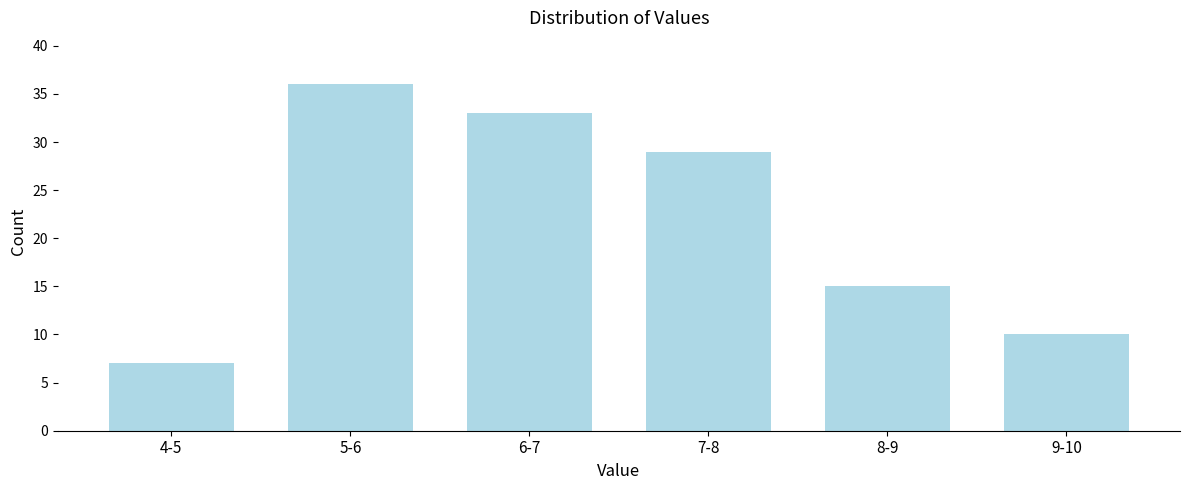

Reading left to right, what are all the values shown in this chart?

4-5=7	5-6=36	6-7=33	7-8=29	8-9=15	9-10=10